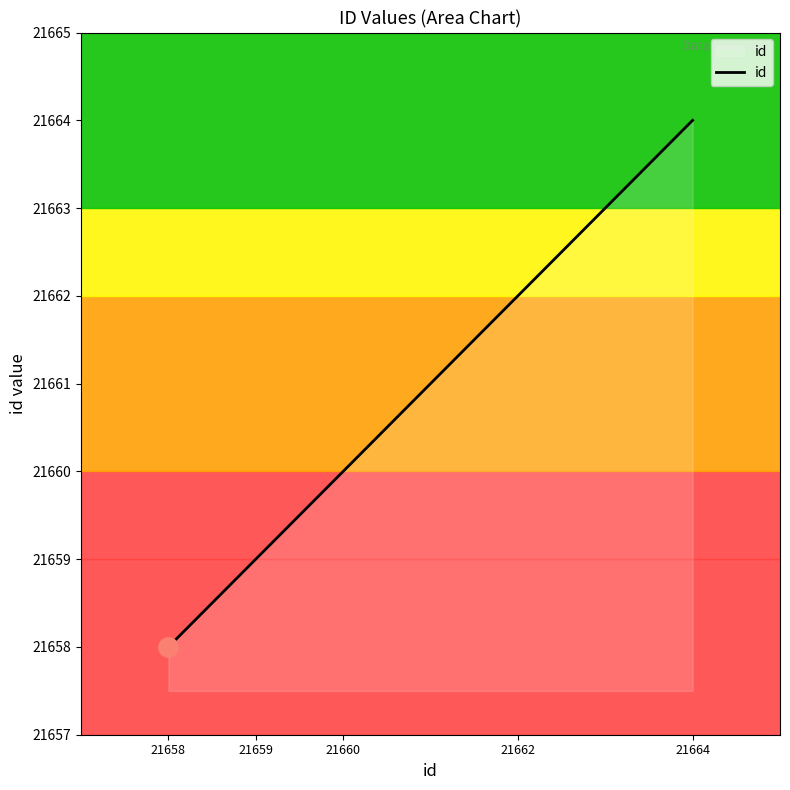

Rank the categories by value from highest to lowest.

21664, 21662, 21660, 21659, 21658